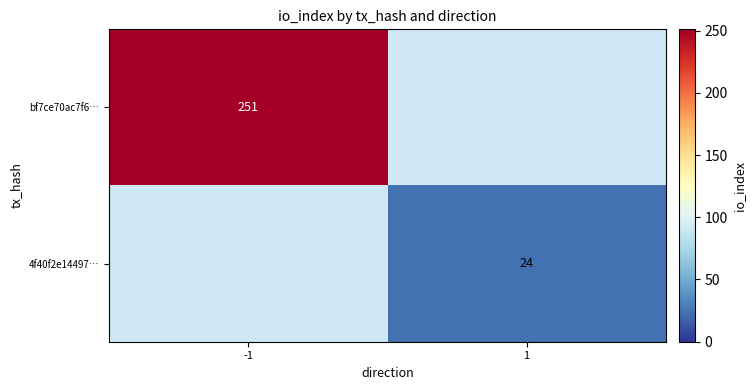

True or false: bf7ce70ac7f6… has a value of 251 at -1.

True